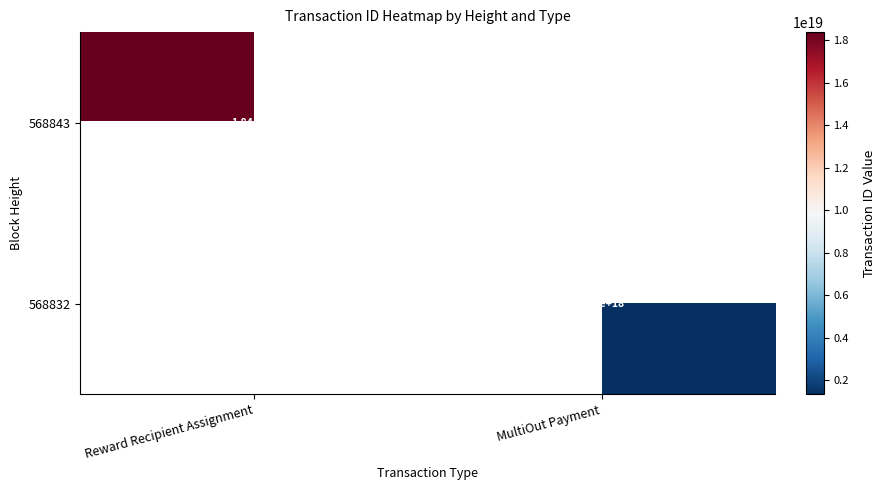

True or false: 568843 has a value of 30748940529001734144.0 at Reward Recipient Assignment.

False